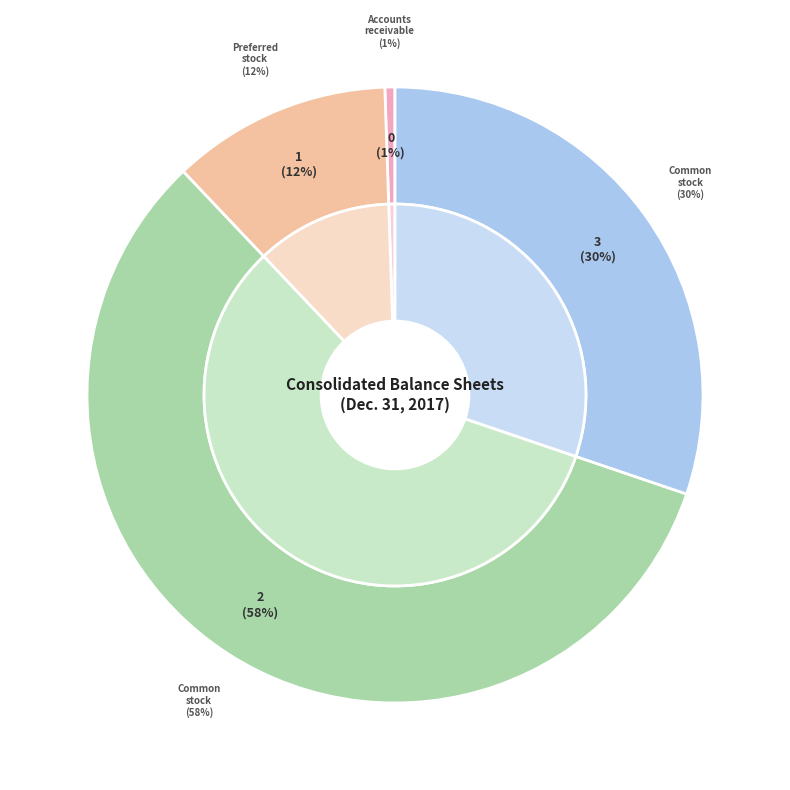

What portion of the pie excludes Common stock shares issued/outstanding?

69.8%